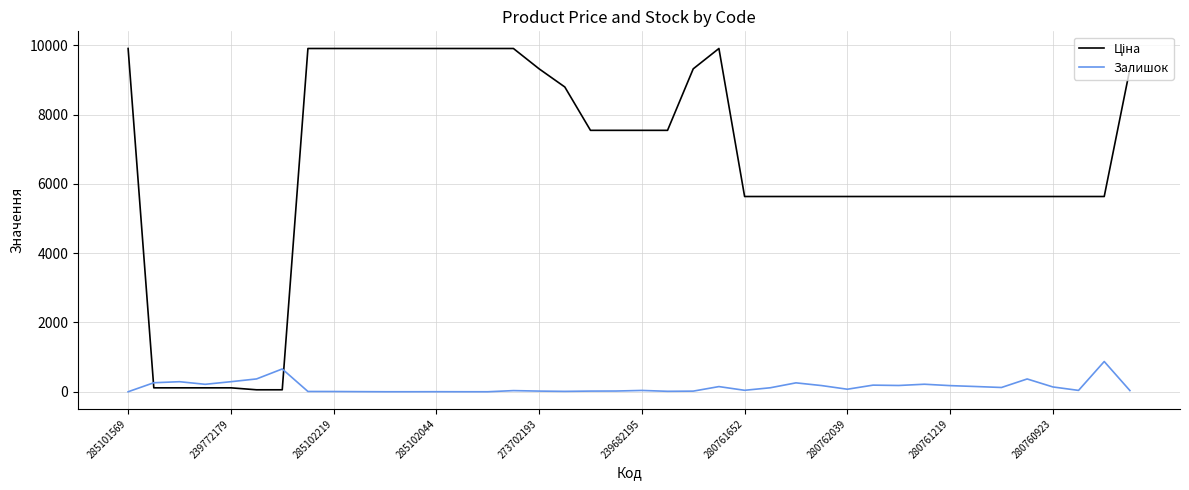

What is the maximum value shown in the chart?

9908.5